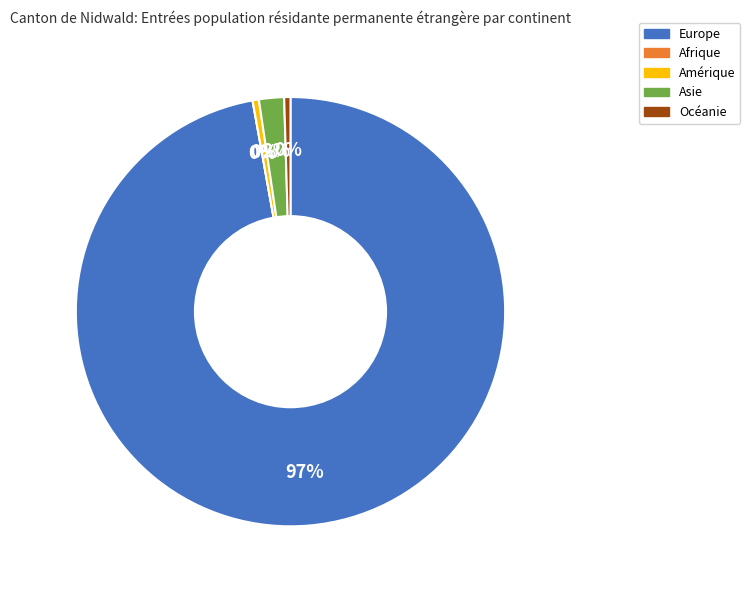

Is it true that Océanie is 0% of the pie?

True